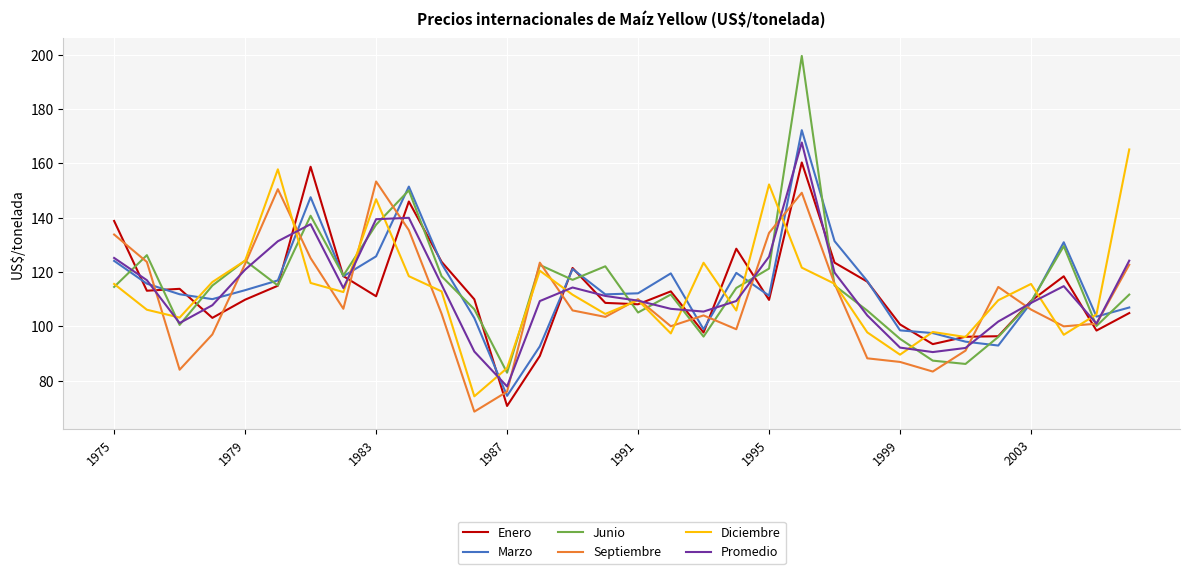

Which series has the largest range (max minus min)?

Junio